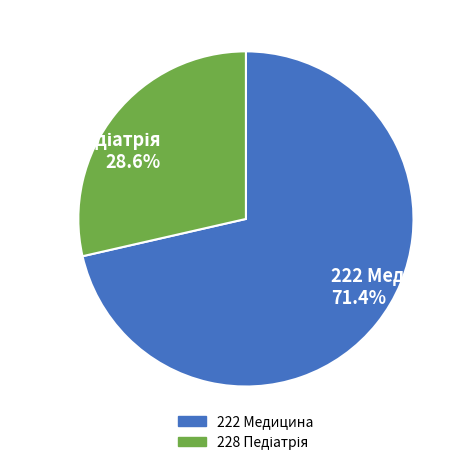

How many slices are in this pie chart?

2